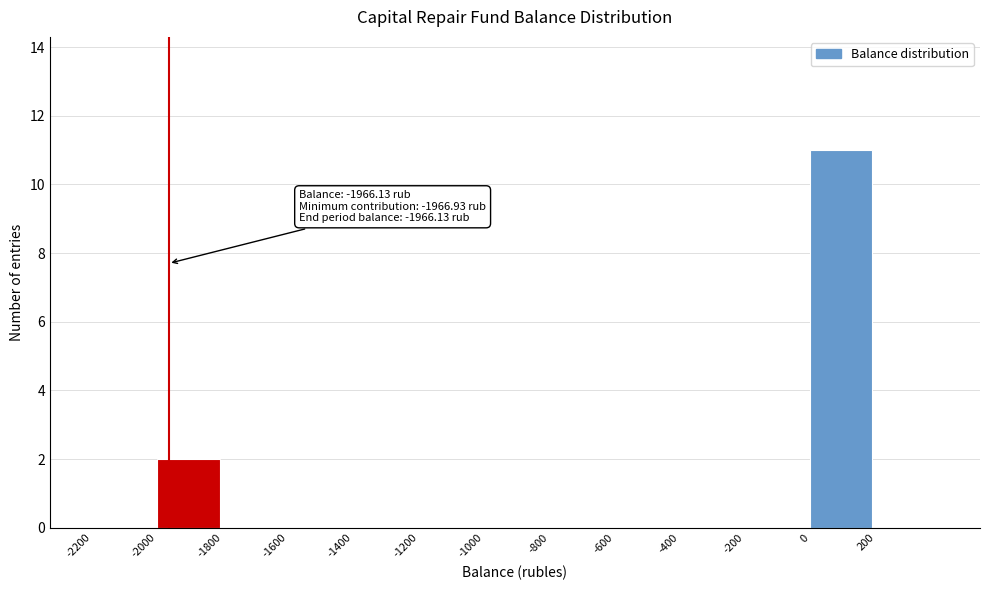

Over which range of the x-axis is the bar tallest?

0 to 200